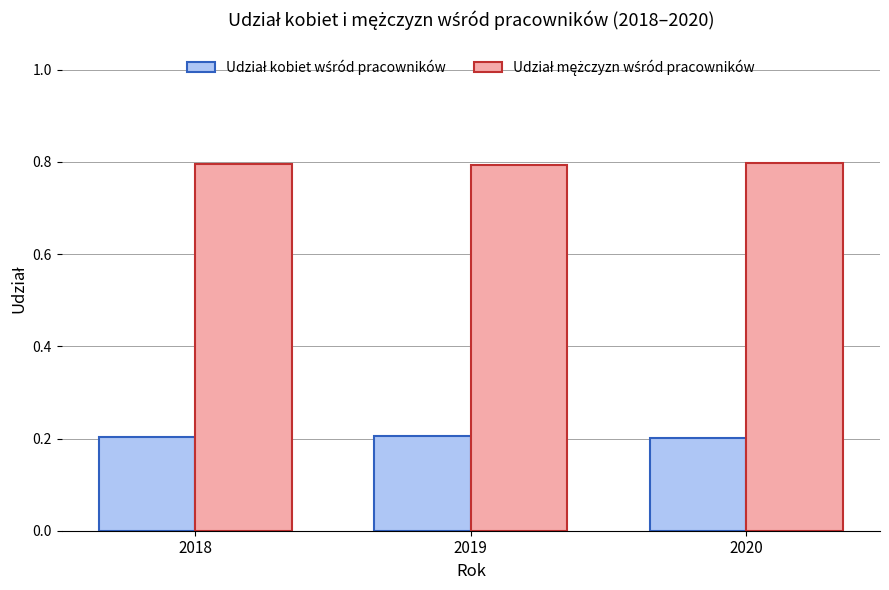

What is the spread (max minus min) of values at 2018?

0.6